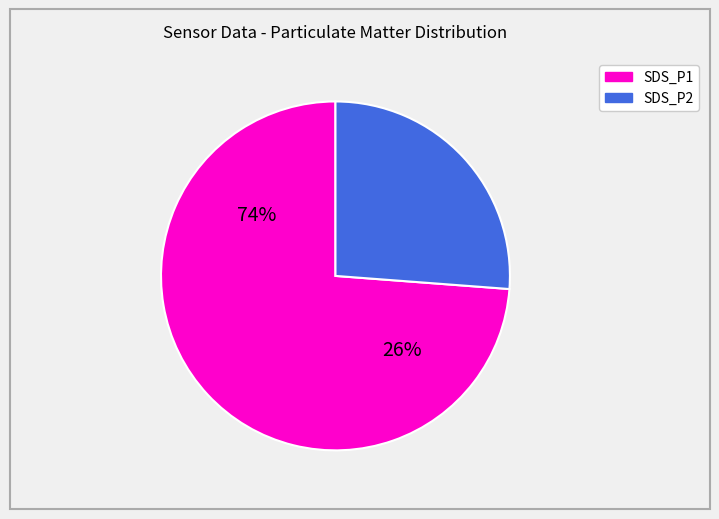

To the nearest percent, what is the combined percentage of SDS_P1 and SDS_P2?

100%